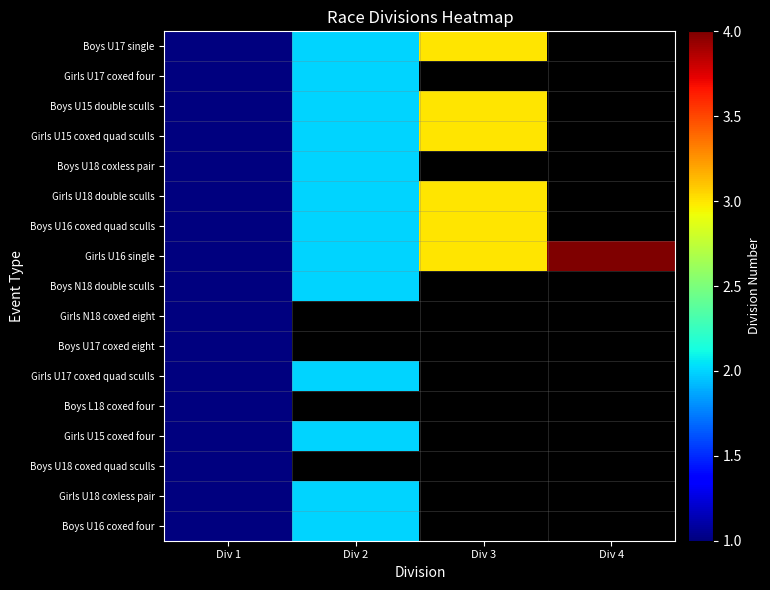

Where is Boys U16 coxed four nearest to the value 1?

Div 1